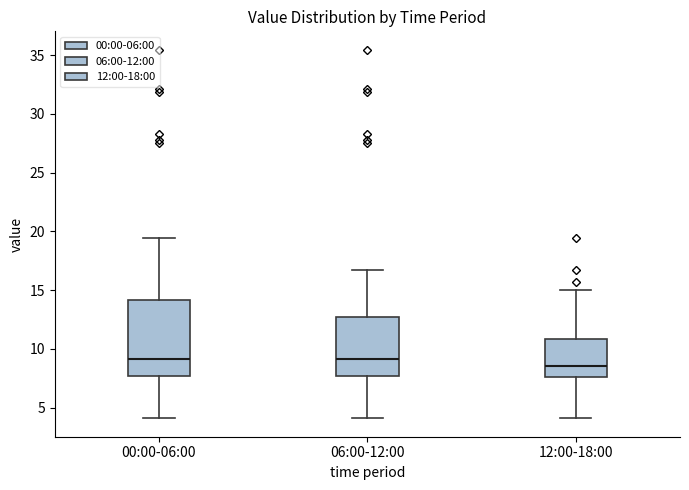

Comparing the boxes themselves (not the whiskers), which one is the tallest?

00:00-06:00